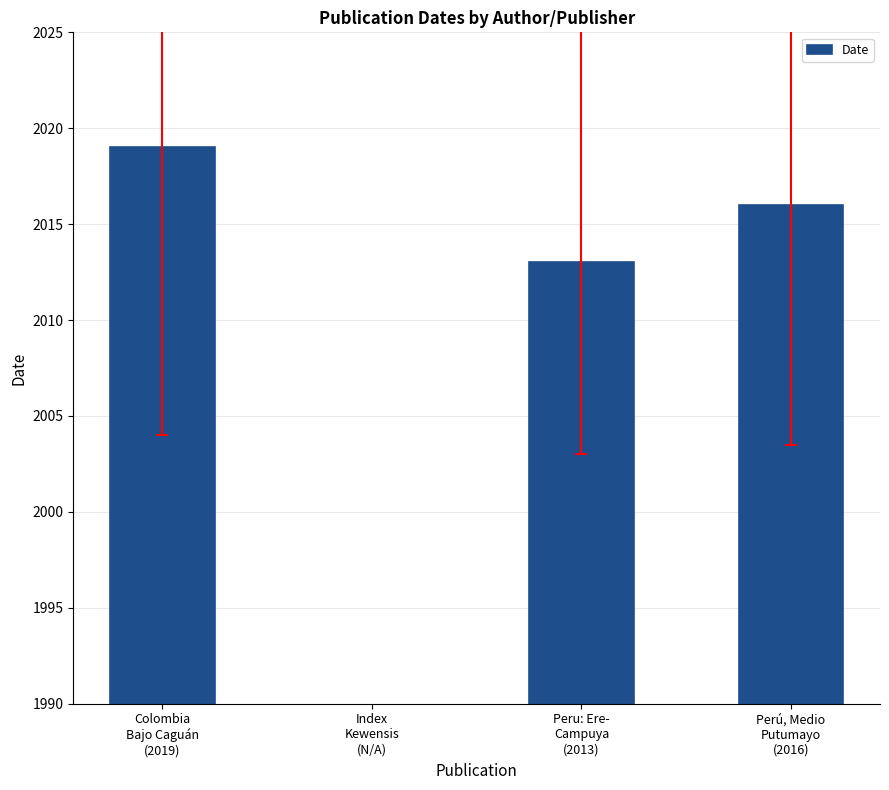

Reading right to left, list all the values displayed in this chart.

2016	2013	2019